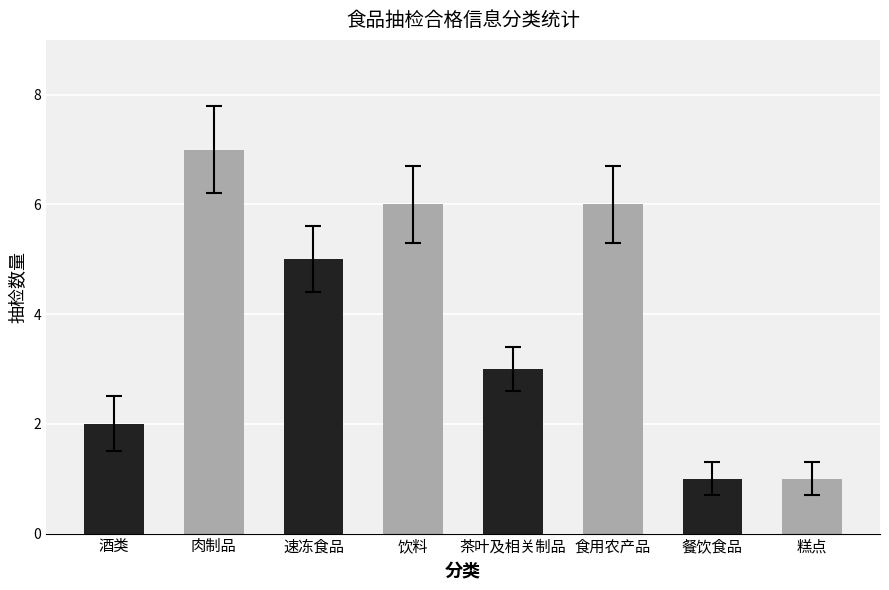

What is the change in value from 速冻食品 to 餐饮食品?

-4